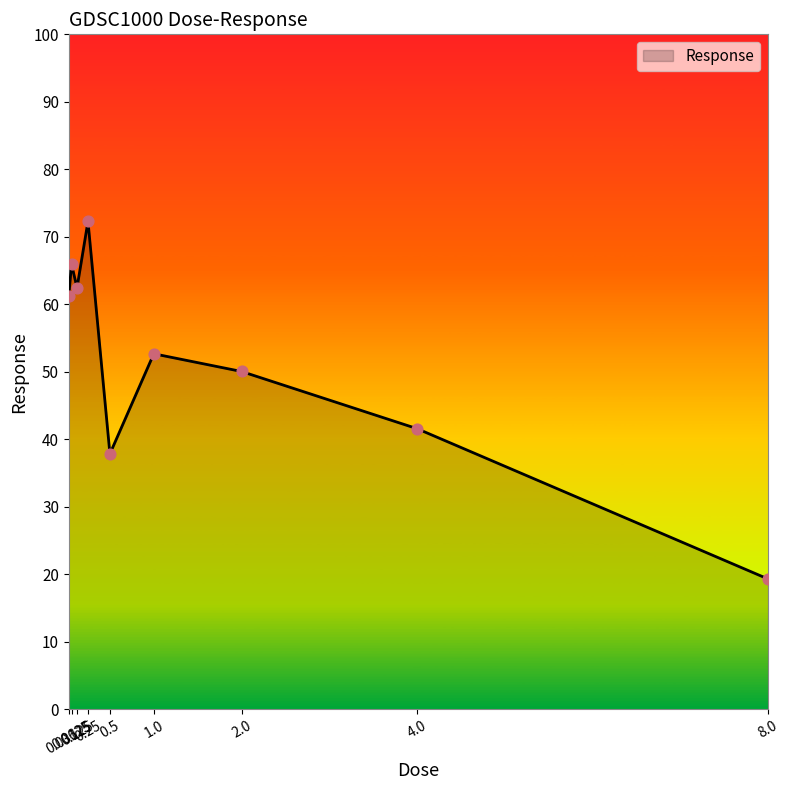

What is the ratio of the value at 0.125 to the value at 0.0625?

0.9